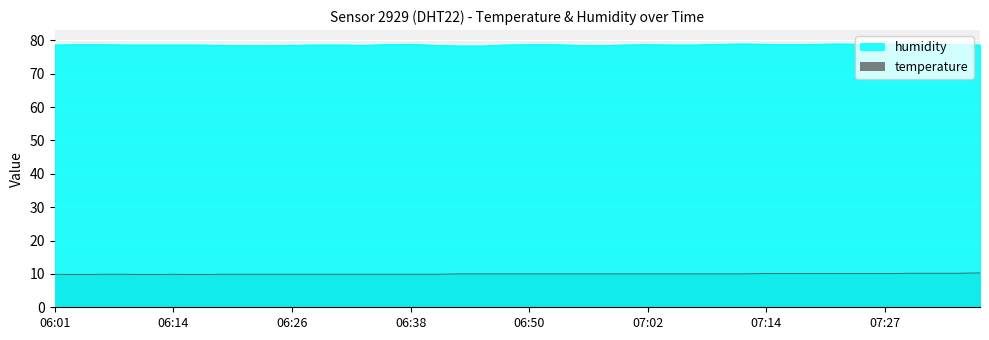

True or false: temperature and humidity cross at least once.

False